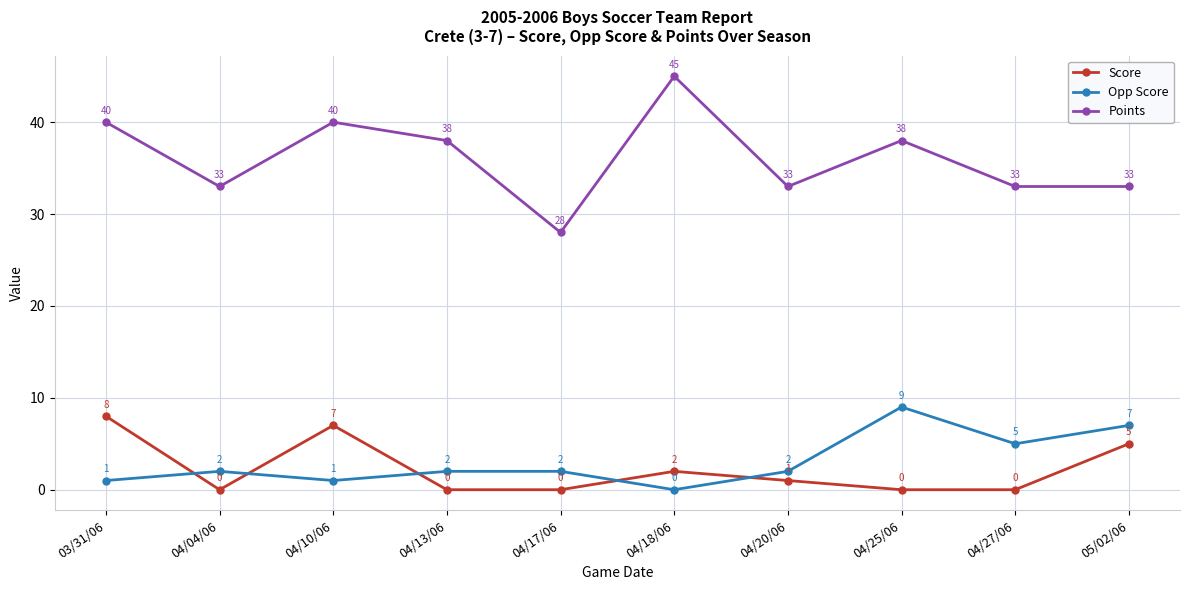

The value of Opp Score at 04/27/06 is 5. True or false?

True